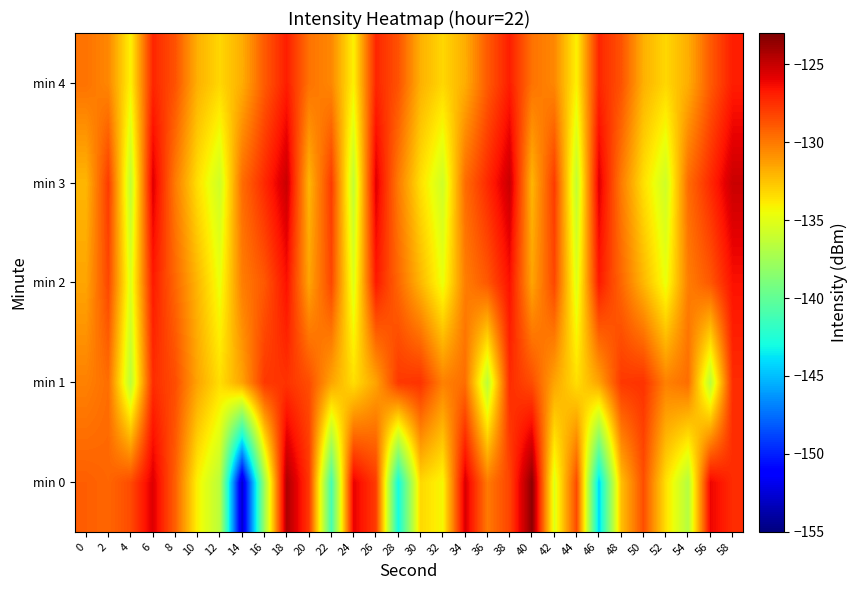

Between 12 and 34, which series saw the biggest shift?

row_0